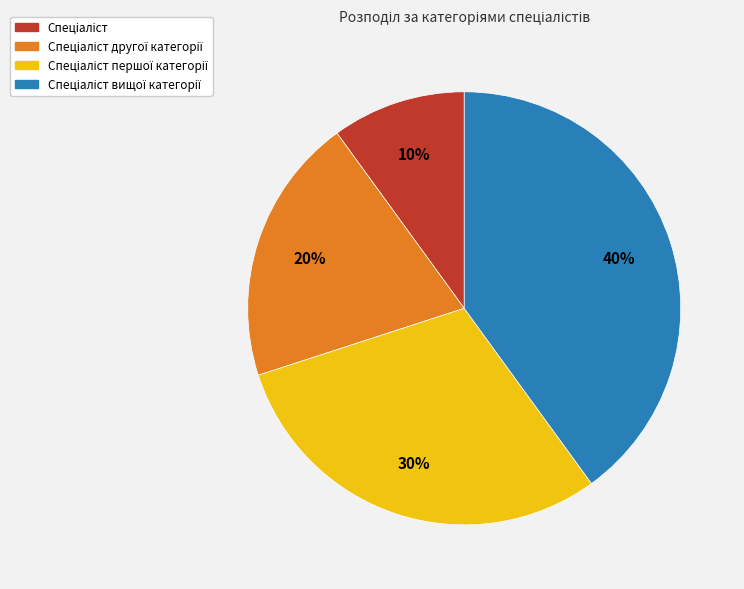

Is there any slice that represents more than half of the pie?

No